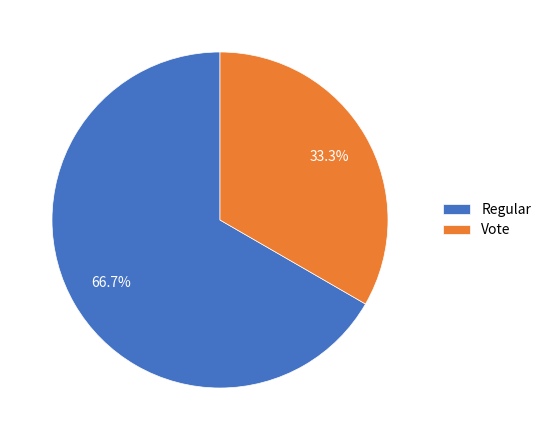

Rank the categories by value from highest to lowest.

Regular, Vote